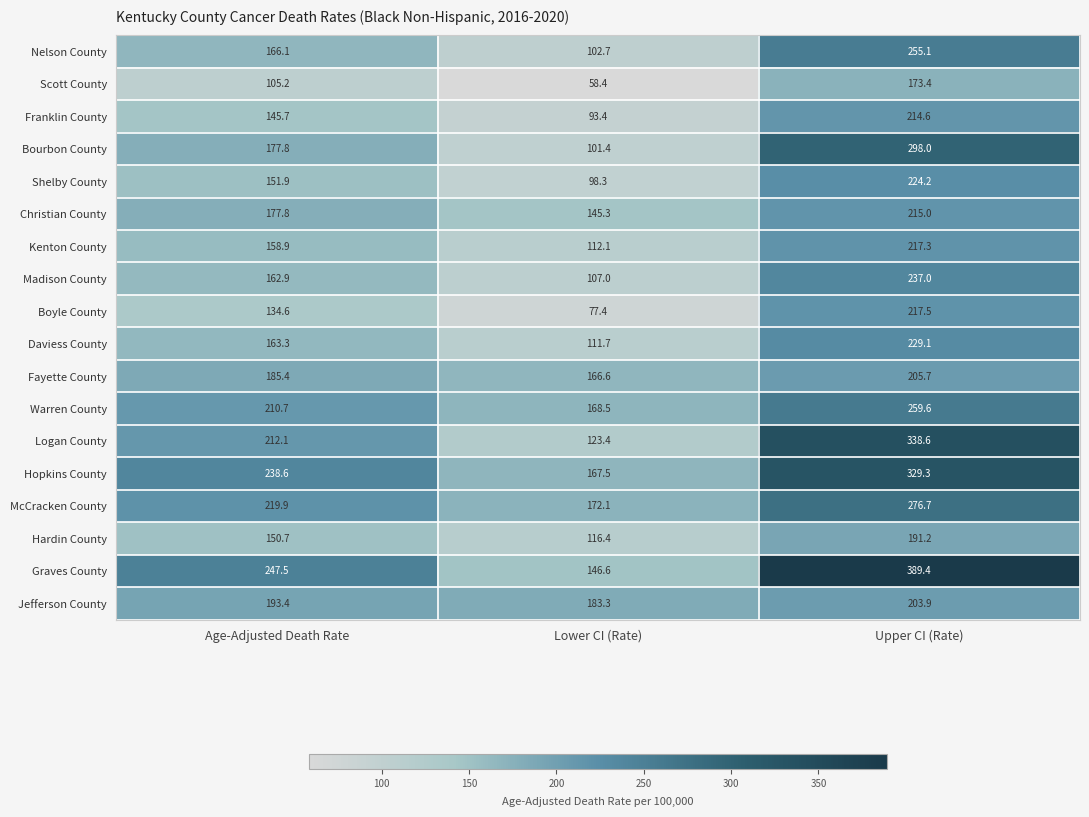

What is the total value across all series at Upper CI (Rate)?

4475.6